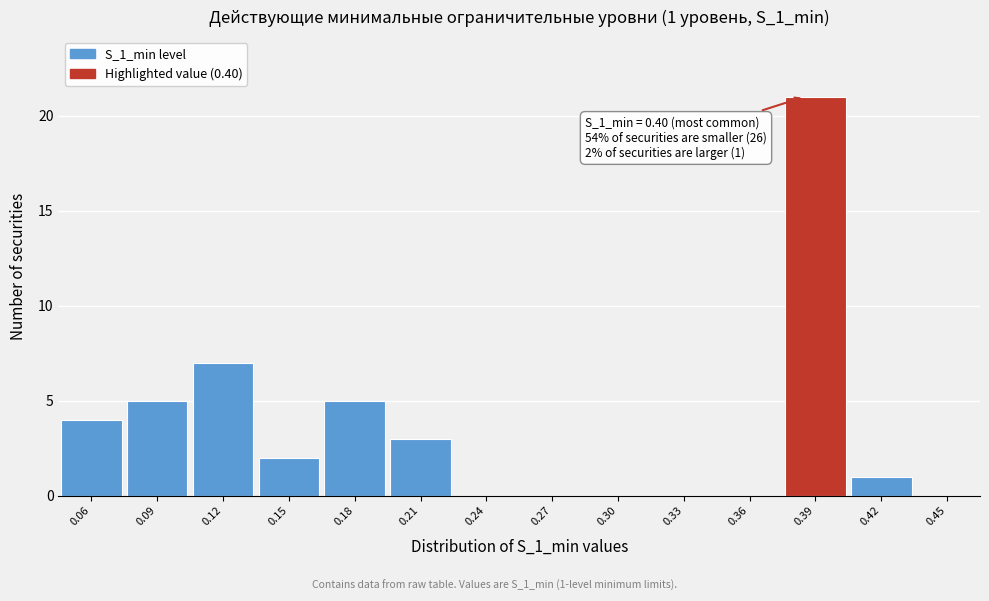

Reading left to right, transcribe all the data shown in this chart.

0.06=4	0.09=5	0.12=7	0.15=2	0.18=5	0.21=3	0.24=0	0.27=0	0.30=0	0.33=0	0.36=0	0.39=21	0.42=1	0.45=0